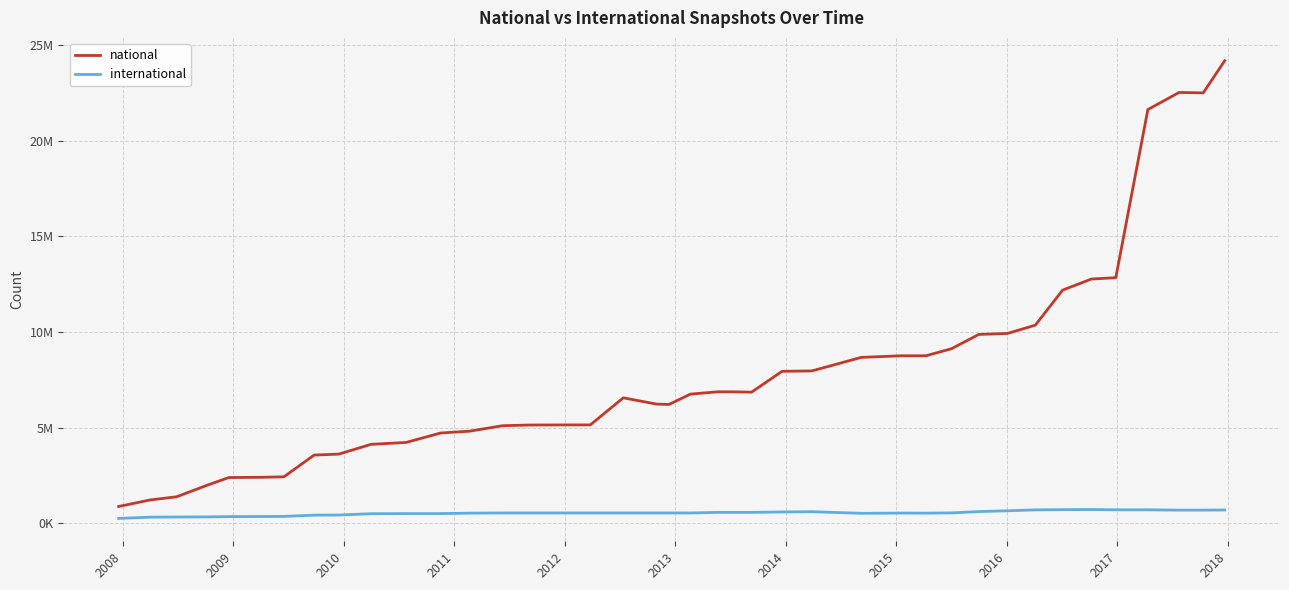

Which series has the largest total across all categories?

national